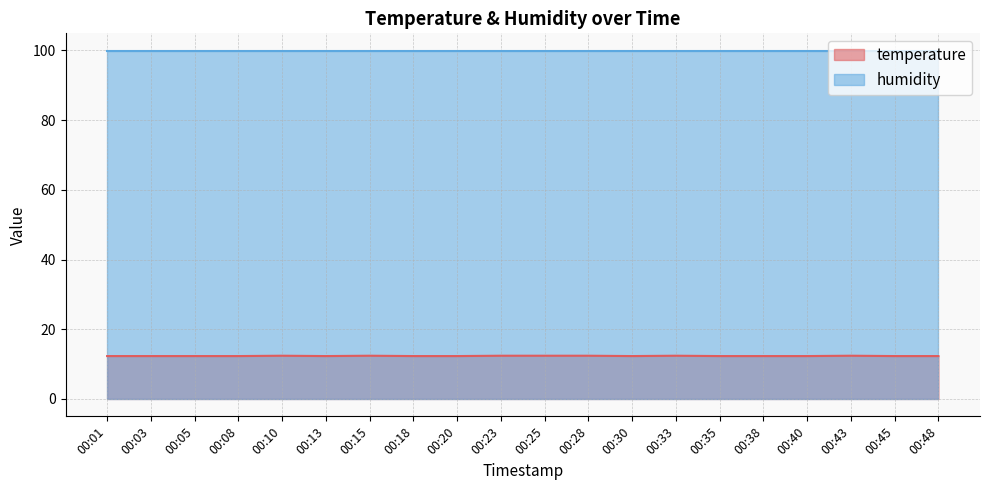

Rank the categories by value from highest to lowest.

00:10, 00:15, 00:23, 00:25, 00:28, 00:33, 00:43, 00:01, 00:03, 00:05, 00:08, 00:13, 00:18, 00:20, 00:30, 00:35, 00:38, 00:40, 00:45, 00:48